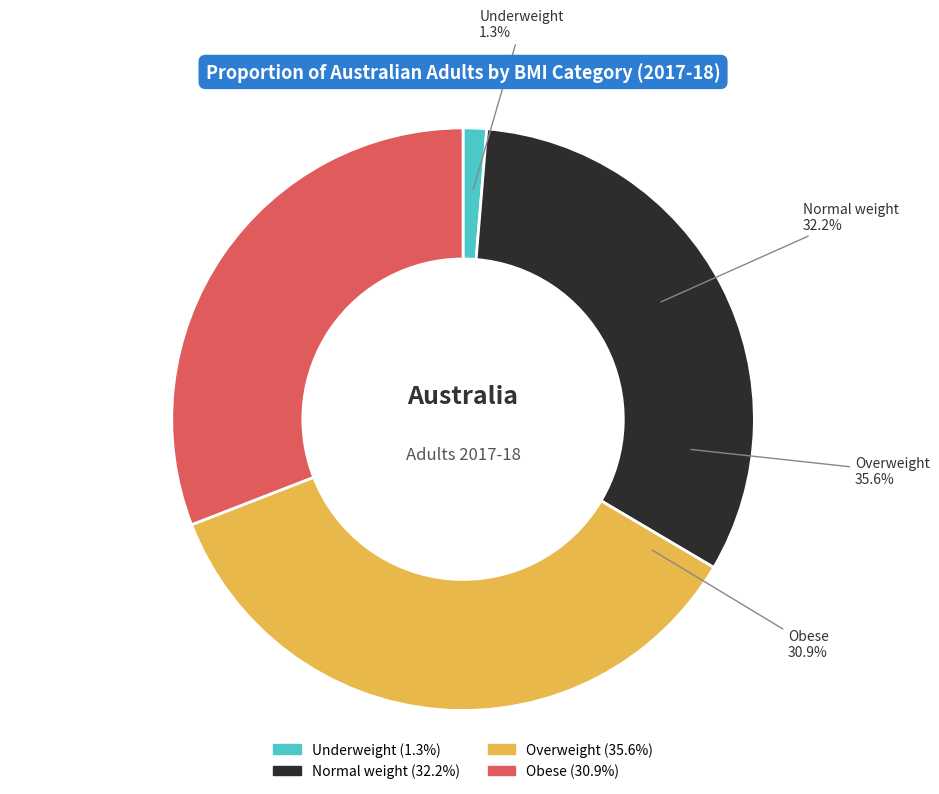

To the nearest percent, what percentage of the pie is Normal weight?

32%